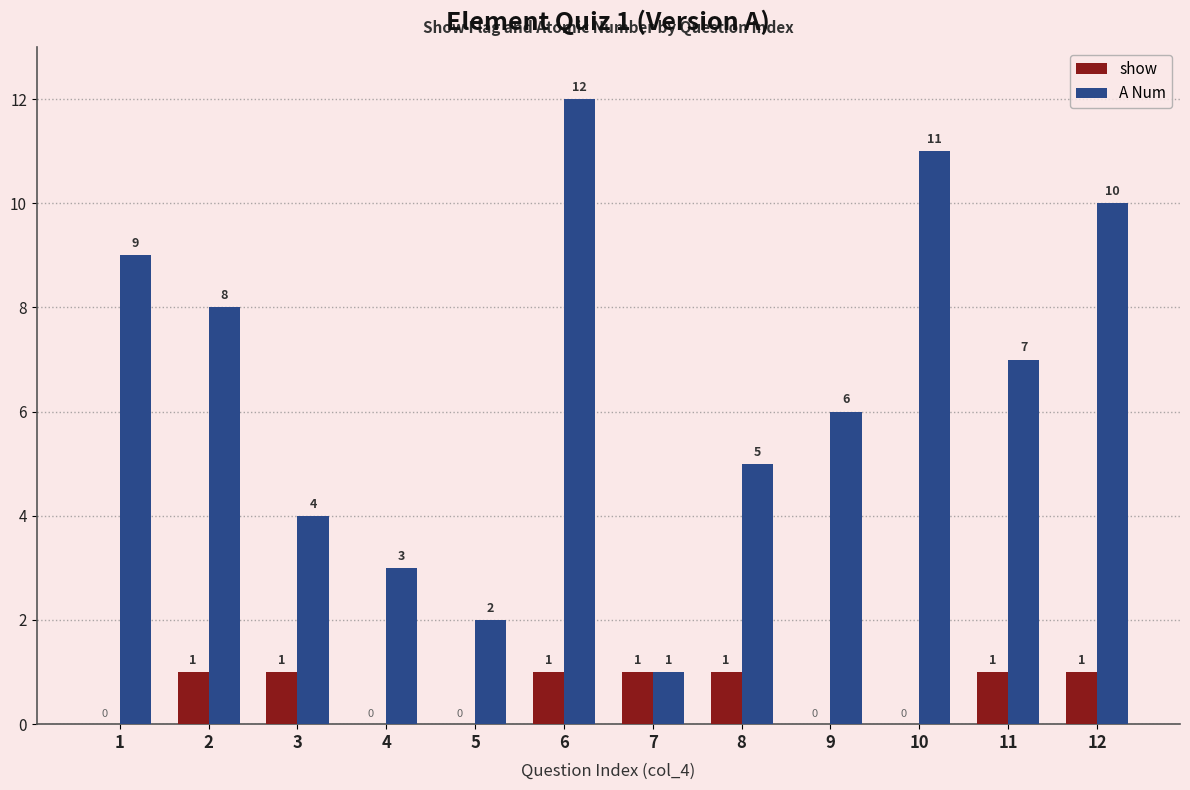

How many groups of bars are there?

12